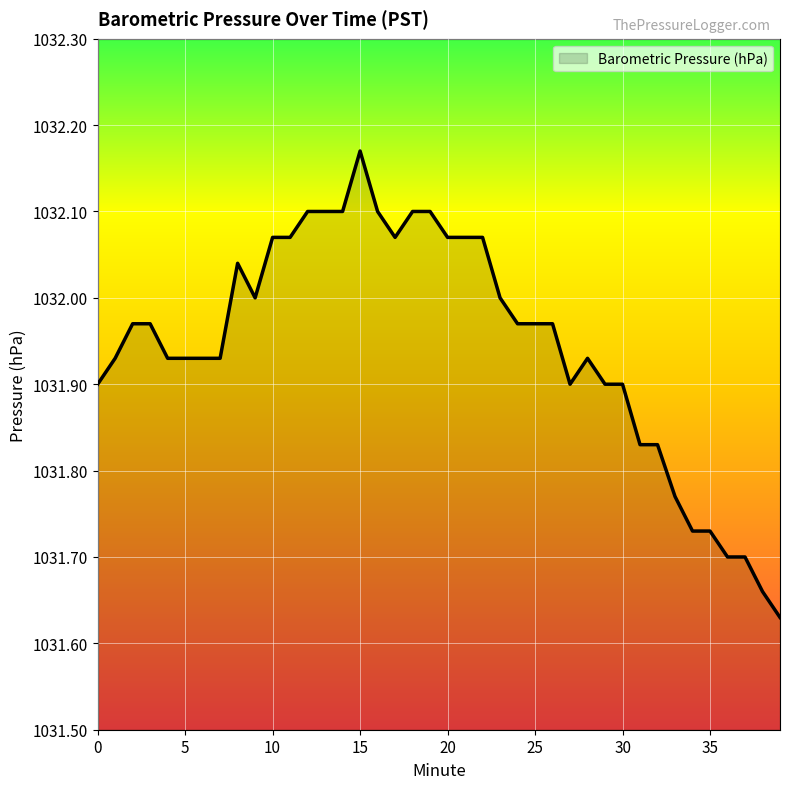

How many categories are shown in the chart?

40